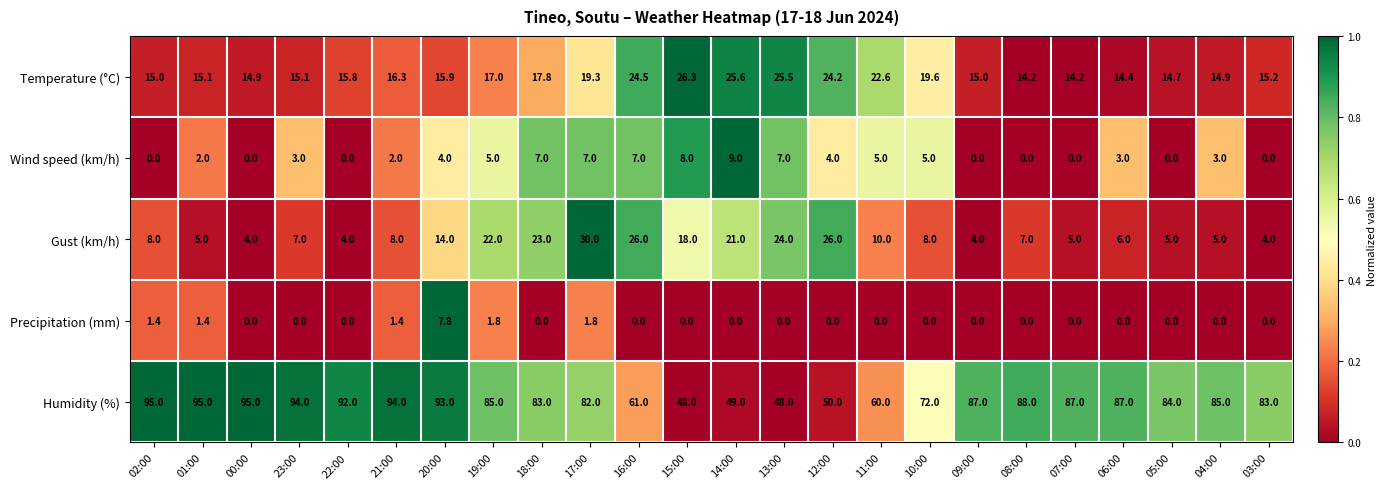

At 21:00, list the series in order from largest to smallest.

Humidity (%), Temperature (°C), Gust (km/h), Wind speed (km/h), Precipitation (mm)